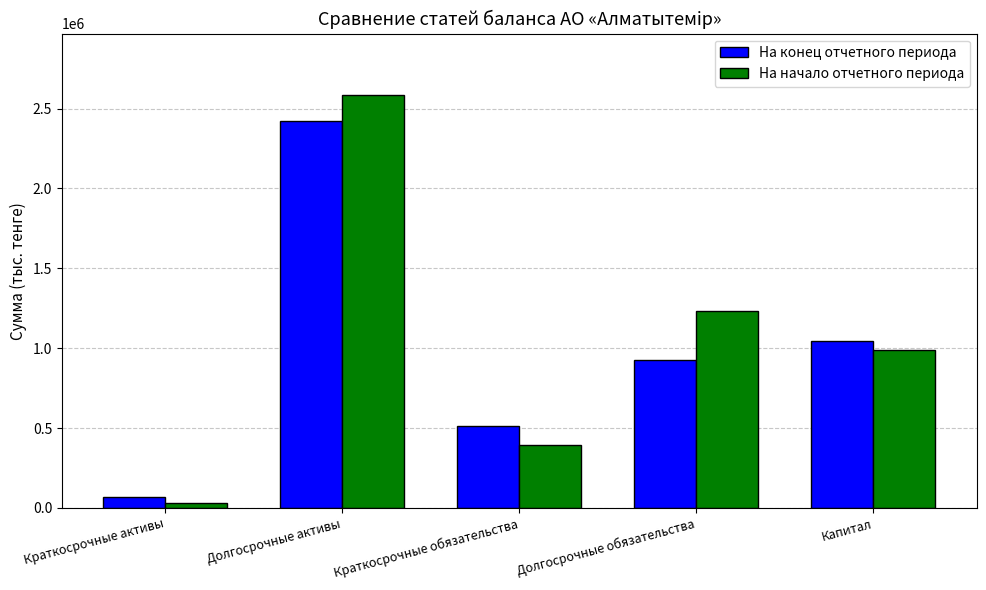

What position from the left is Краткосрочные обязательства?

3